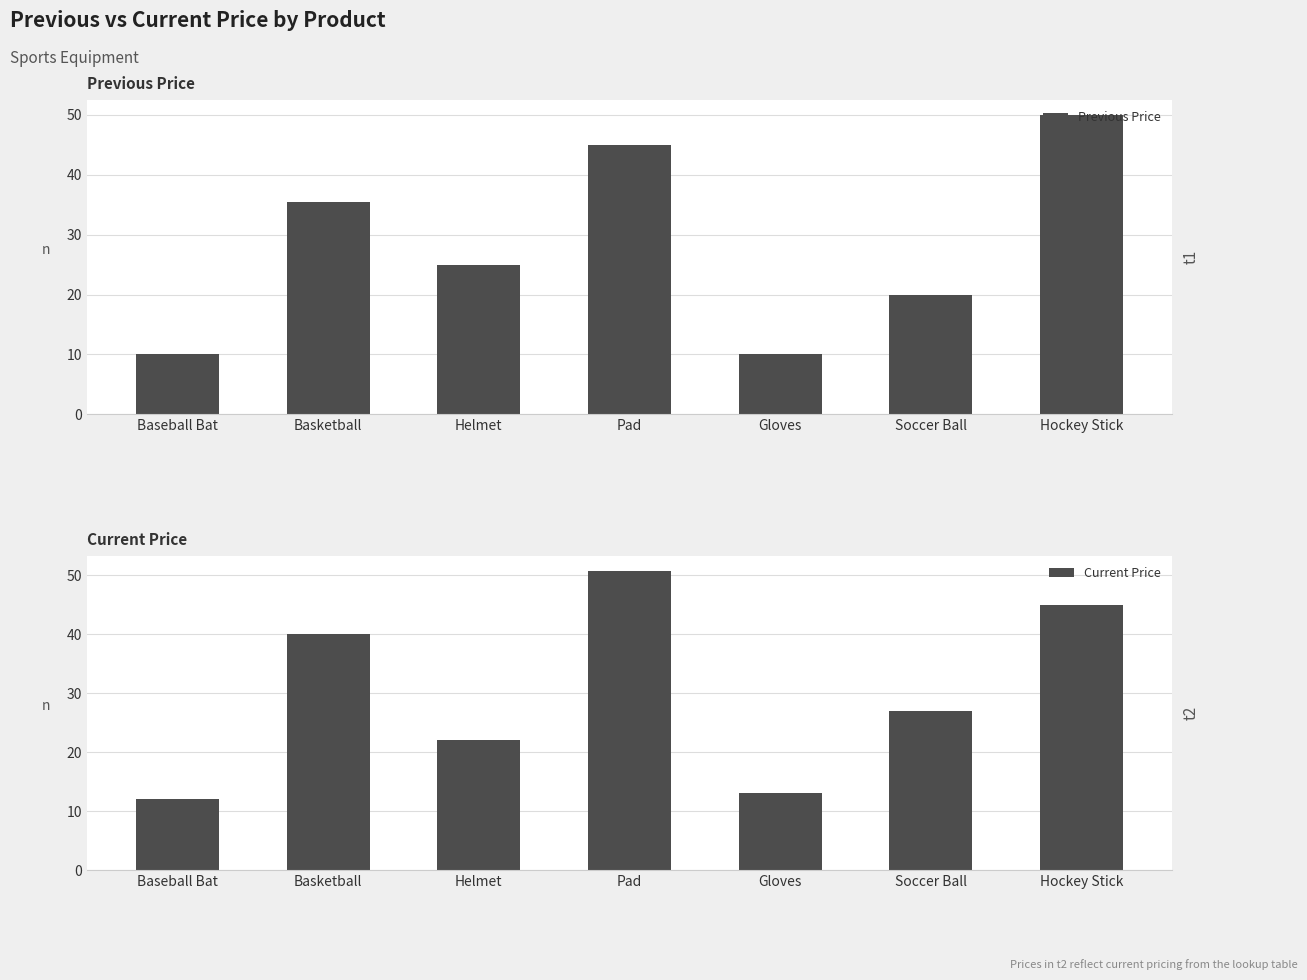

Rank the series by their maximum value, from highest to lowest.

Current Price, Previous Price